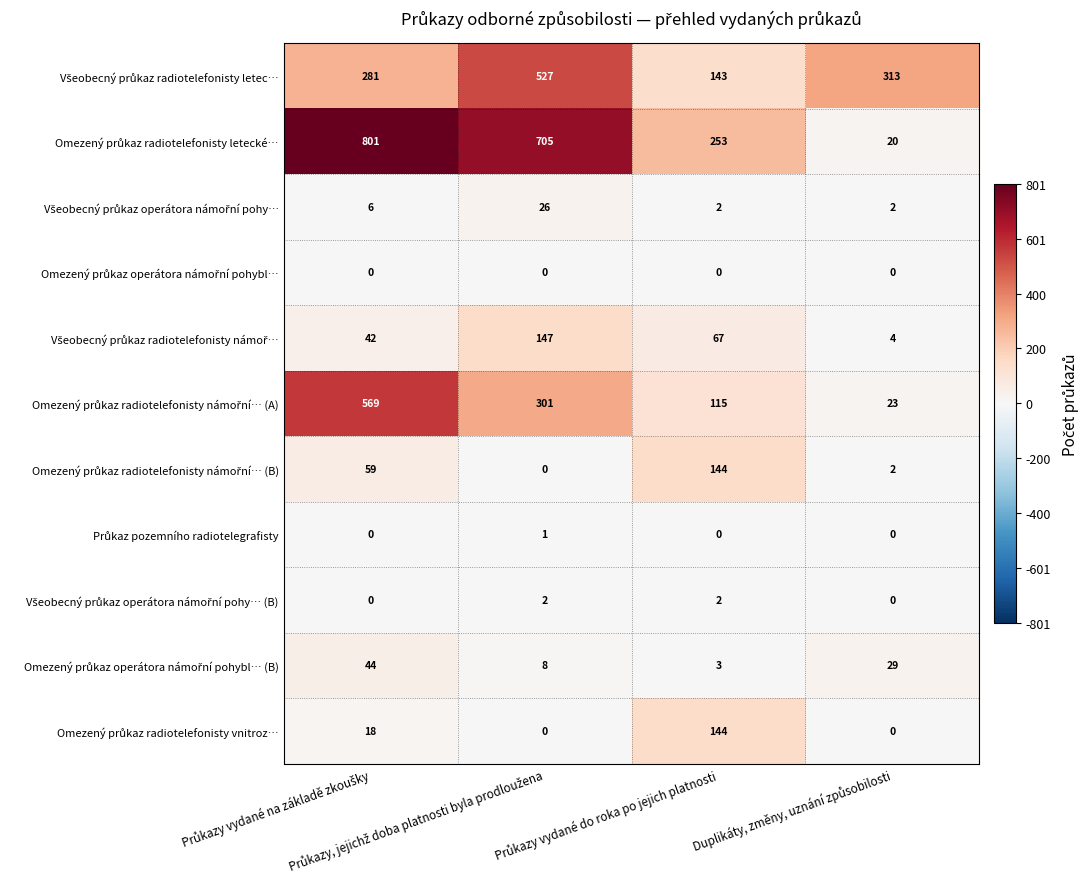

What is the maximum value shown in the chart?

801